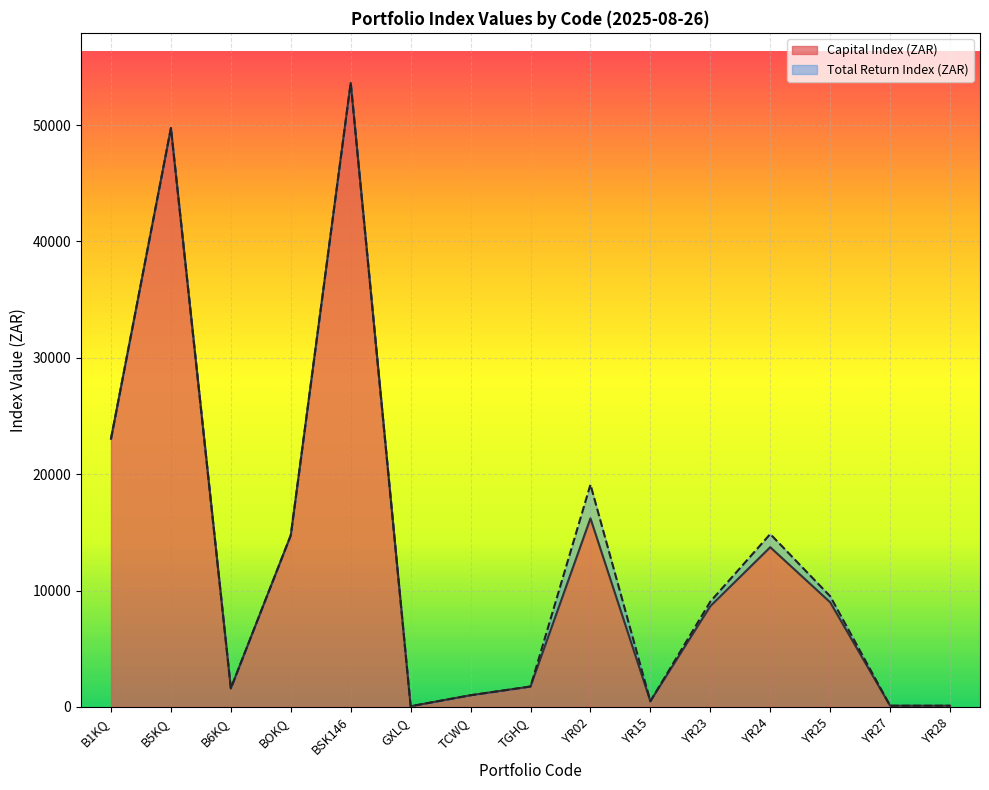

Which series has the widest spread of values?

Capital Index (ZAR)